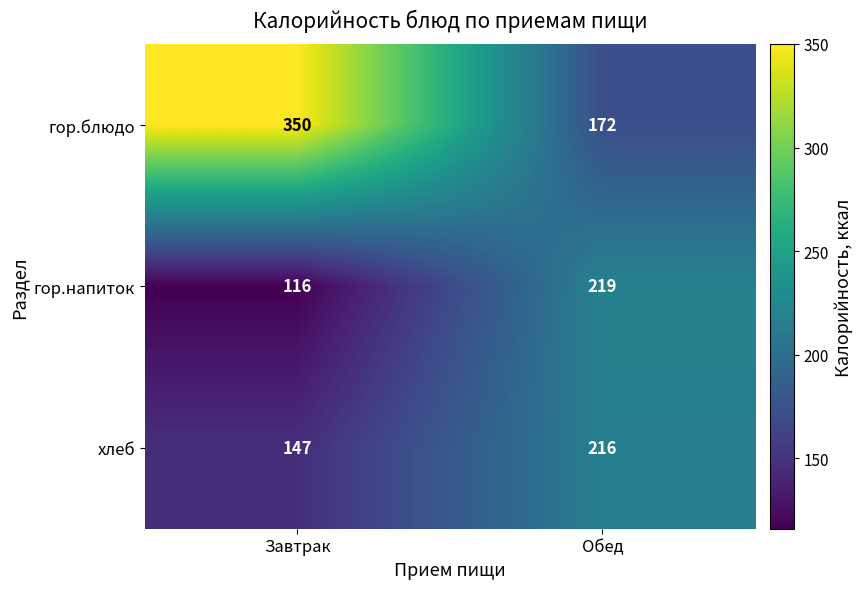

Which category has the lowest value across all series?

Завтрак